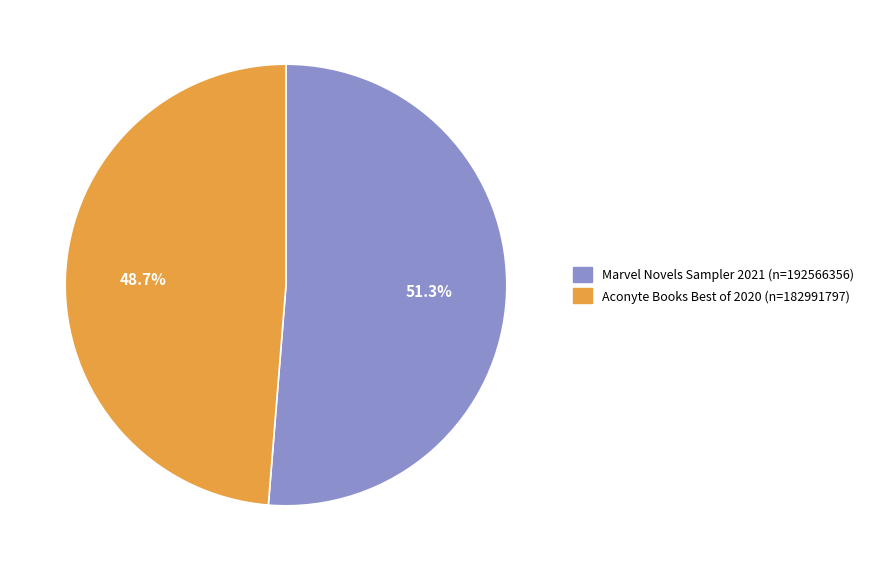

To the nearest percent, what portion does Marvel Novels Sampler 2021 represent?

51%